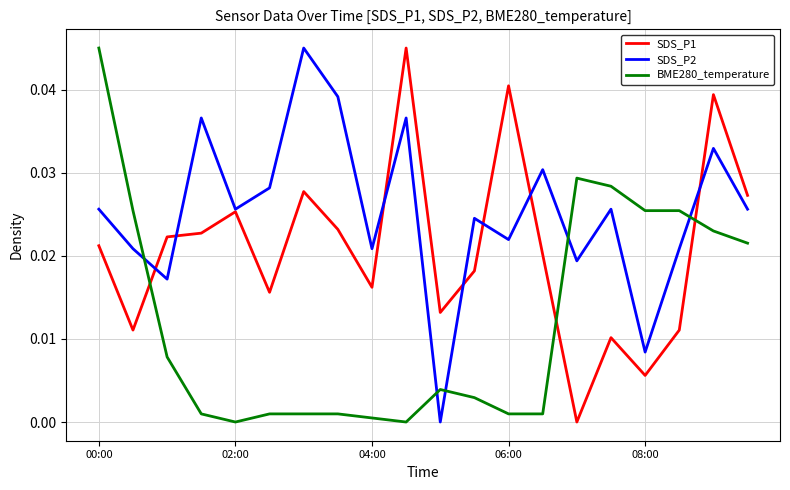

Which series has the largest total across all categories?

SDS_P2